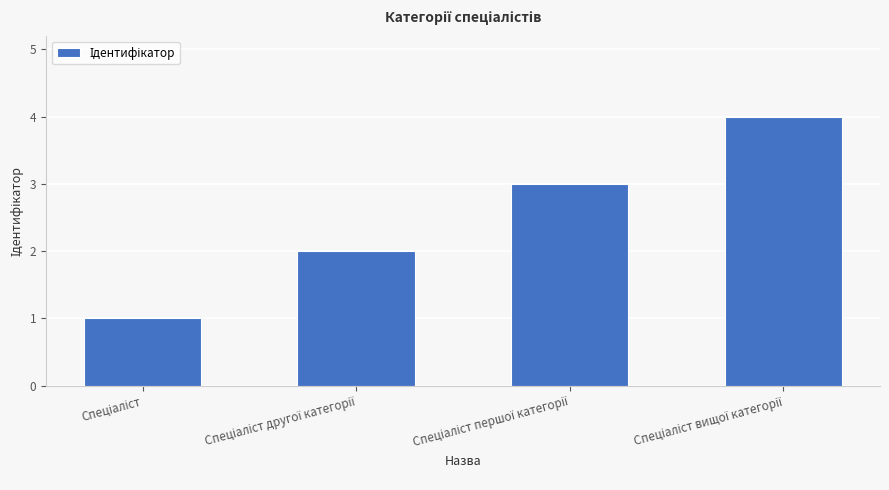

What is the maximum value shown in the chart?

4